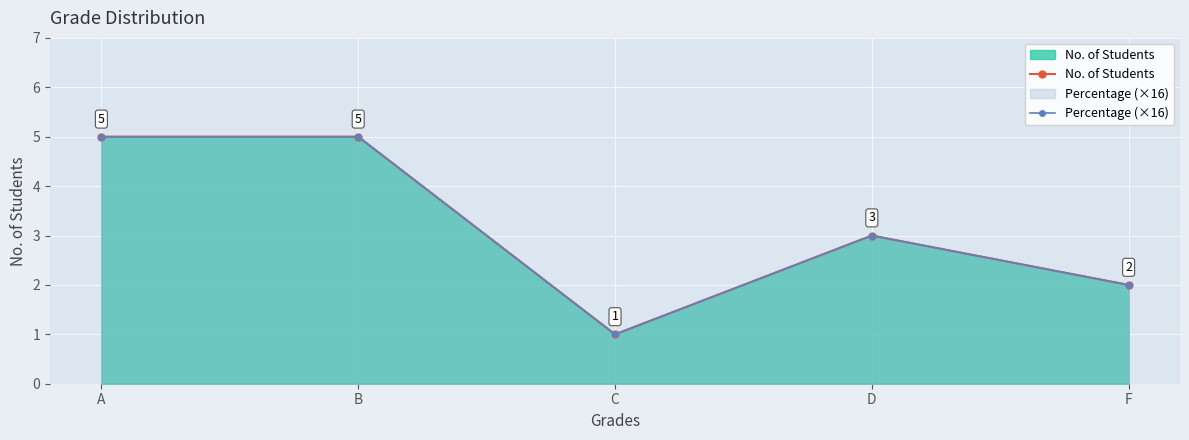

Which category has the highest value across all series?

A